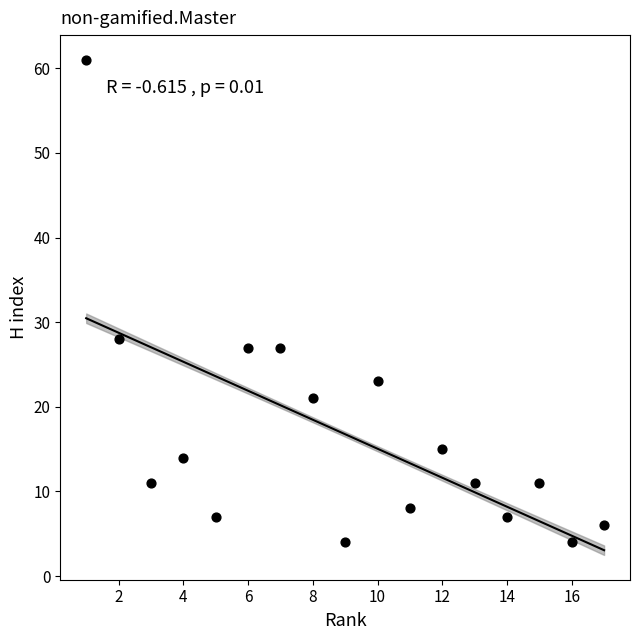

What Y value in the scatter plot is closest to 32?

28